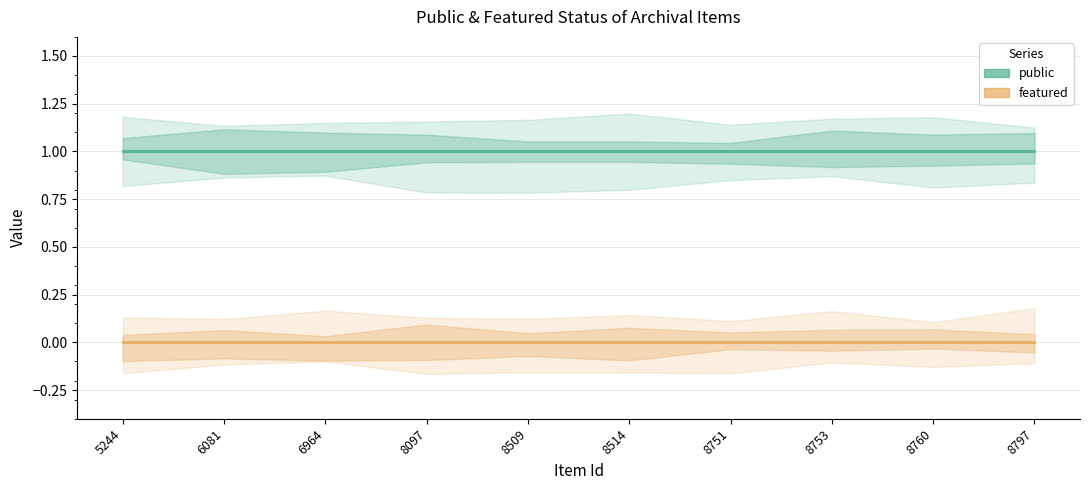

What is the difference between the highest and lowest values at 5244?

1